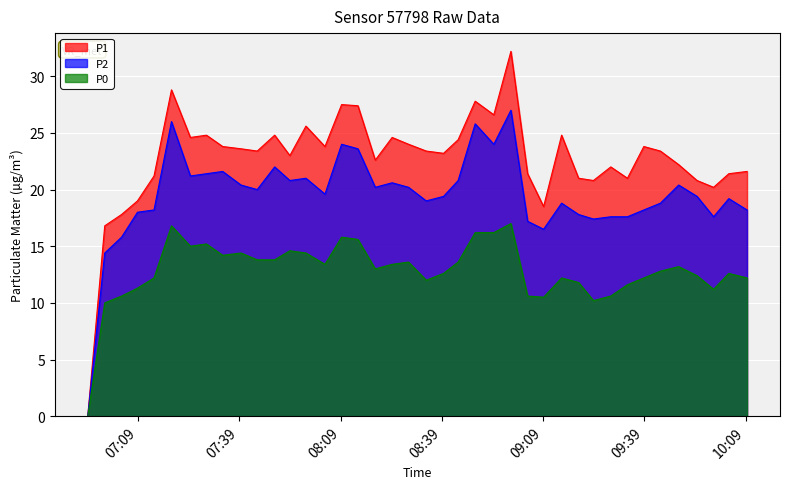

What is the sum of all P0 values?

512.8